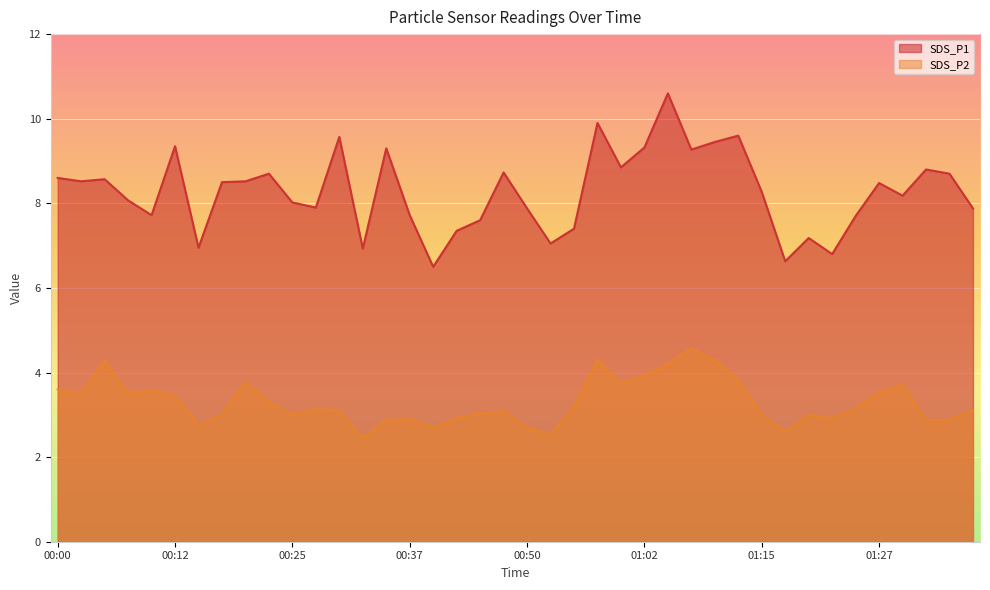

True or false: SDS_P2 has more than 0 interior local peaks.

True